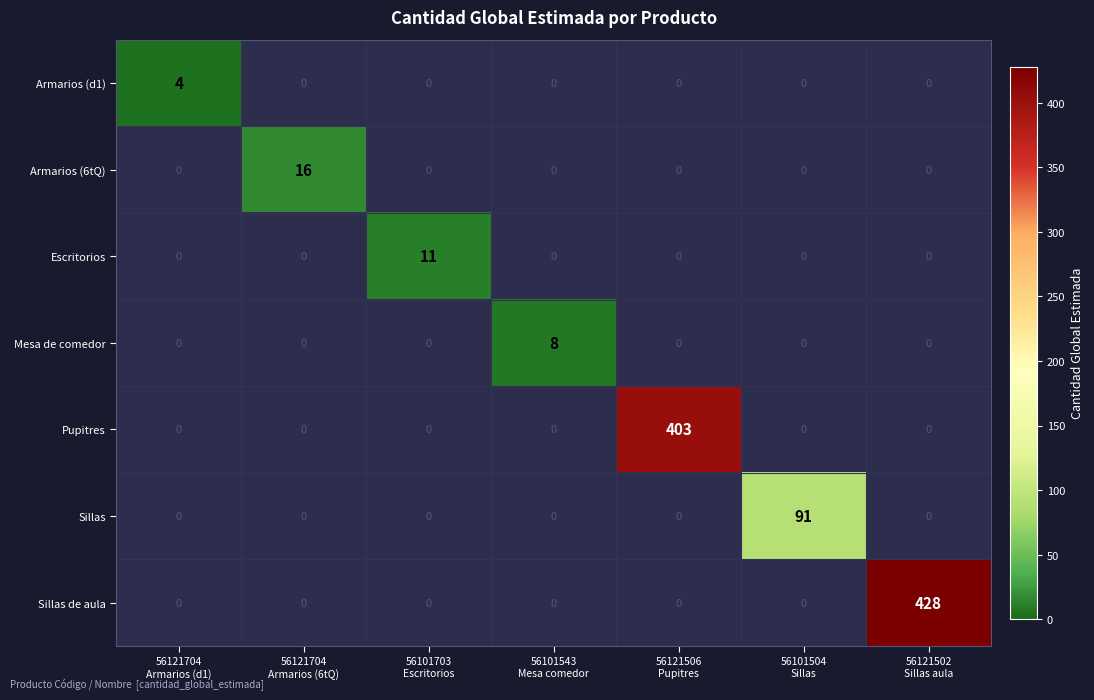

What is the difference between the highest and lowest values at 56101504
Sillas?

91